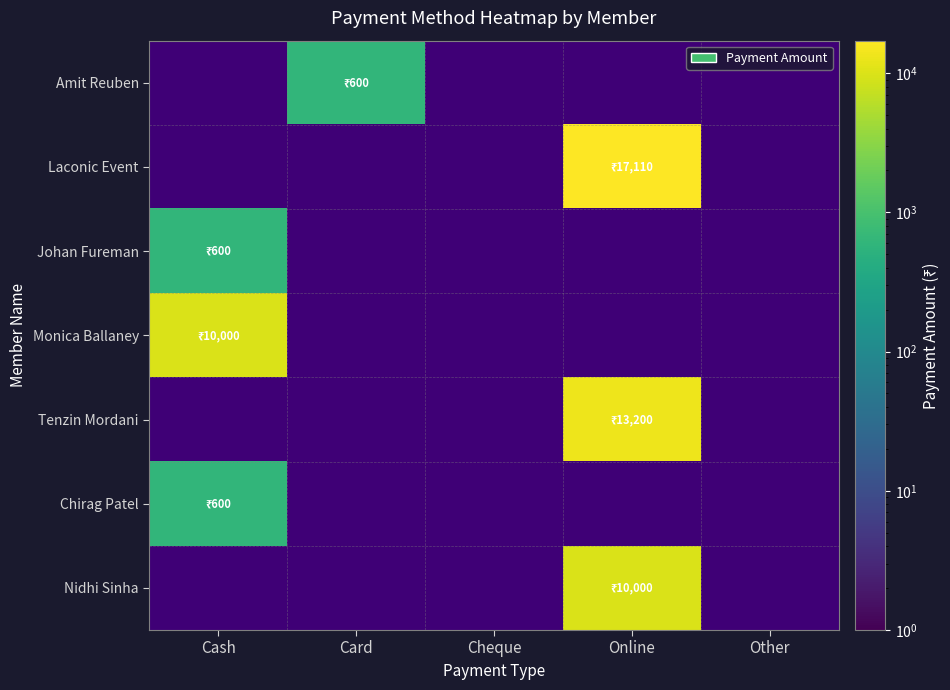

The Chirag Patel series shows 1 at Card. True or false?

False